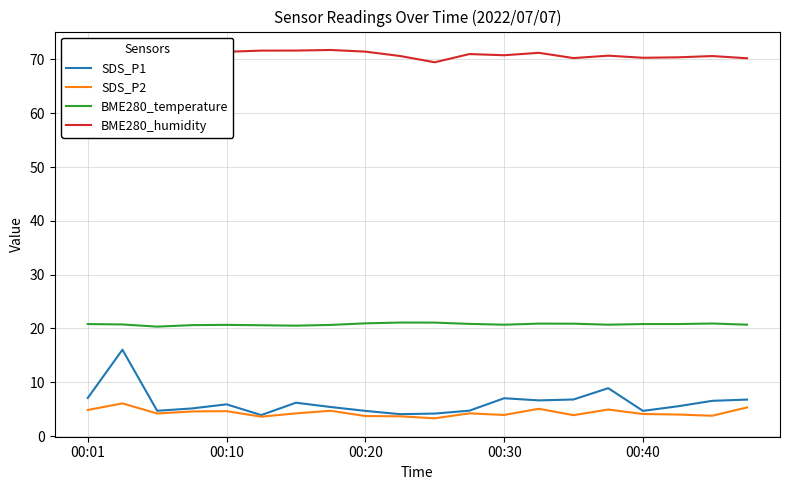

True or false: SDS_P2 and BME280_humidity intersect in this chart.

False